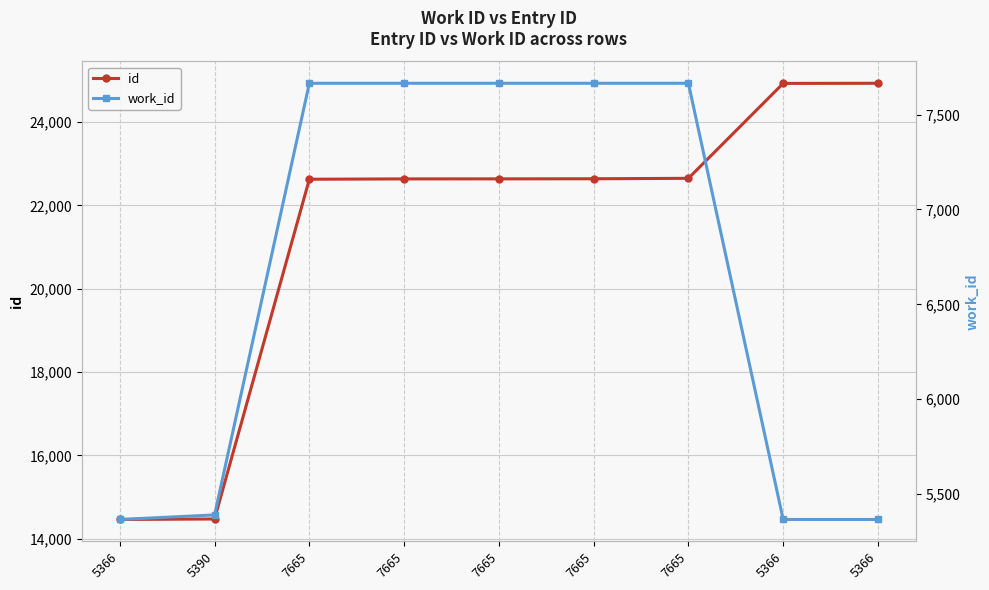

What is the difference between the second highest and minimum values in the id series?

10461